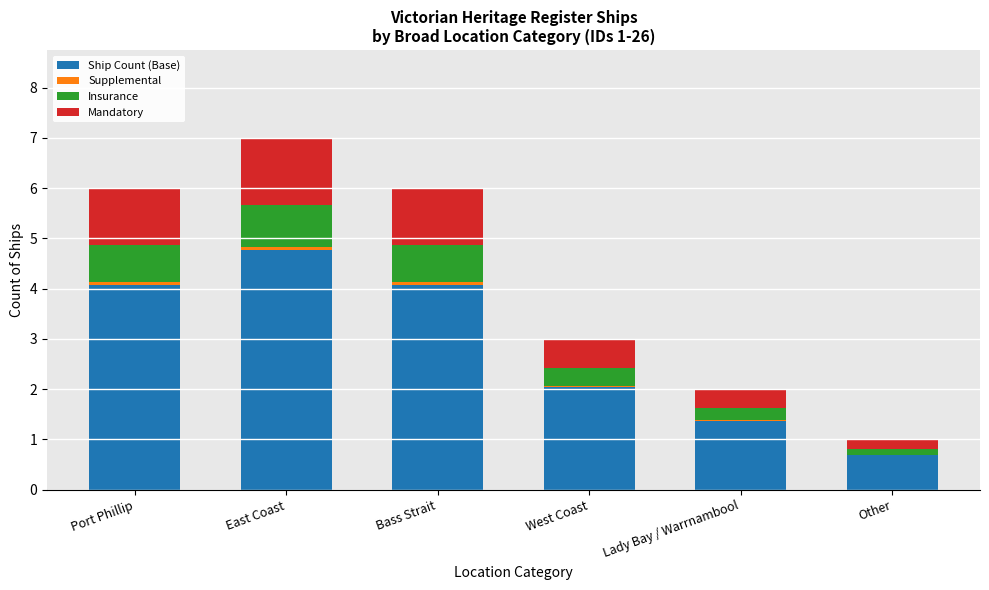

Which category has the highest value in the Ship Count (Base) series?

East Coast